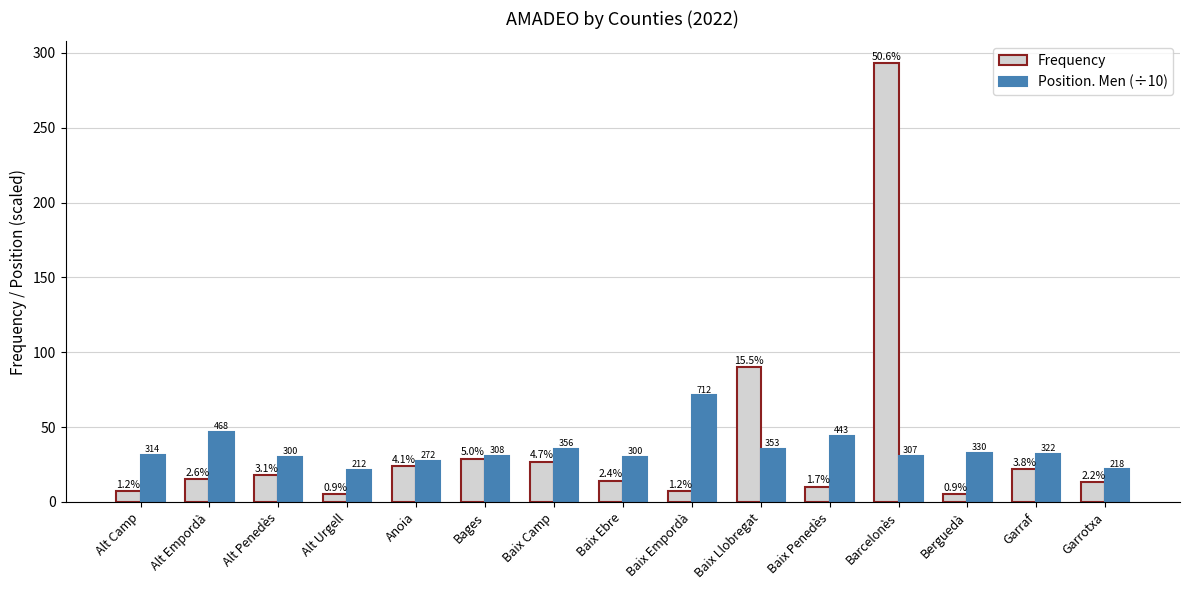

How many groups of bars are there?

15